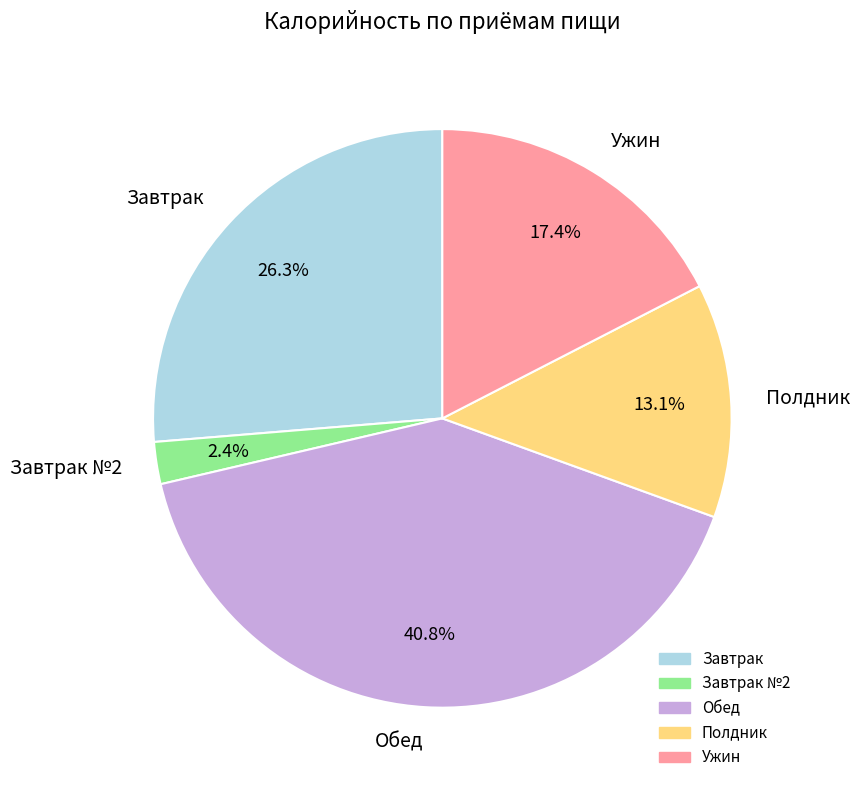

Which slice is the largest?

Обед